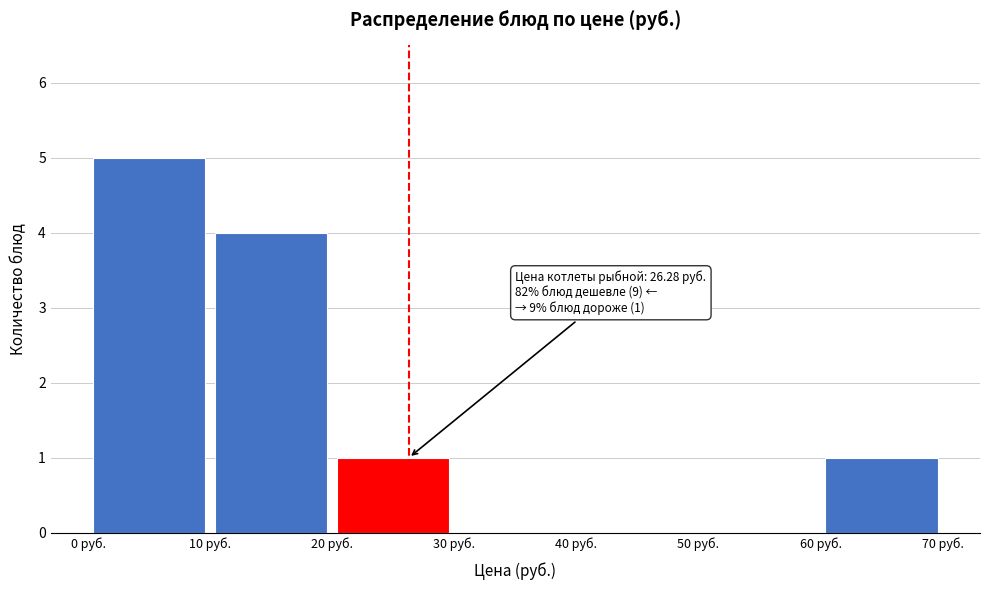

Which range on the x-axis has the tallest bar?

0 to 10